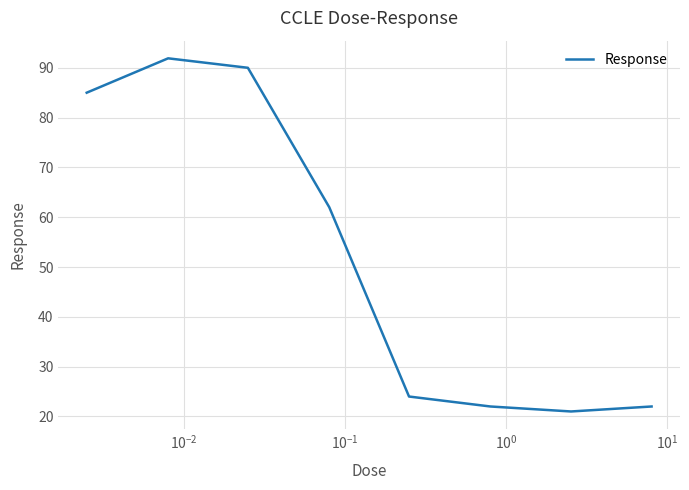

How many interior local valleys (lower than both neighbors) does the data have?

1